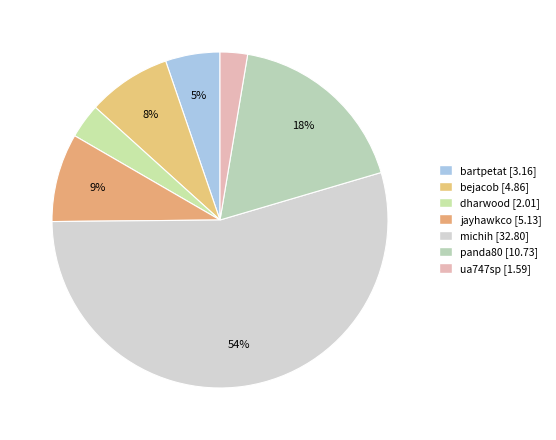

How many segments does this pie chart have?

7